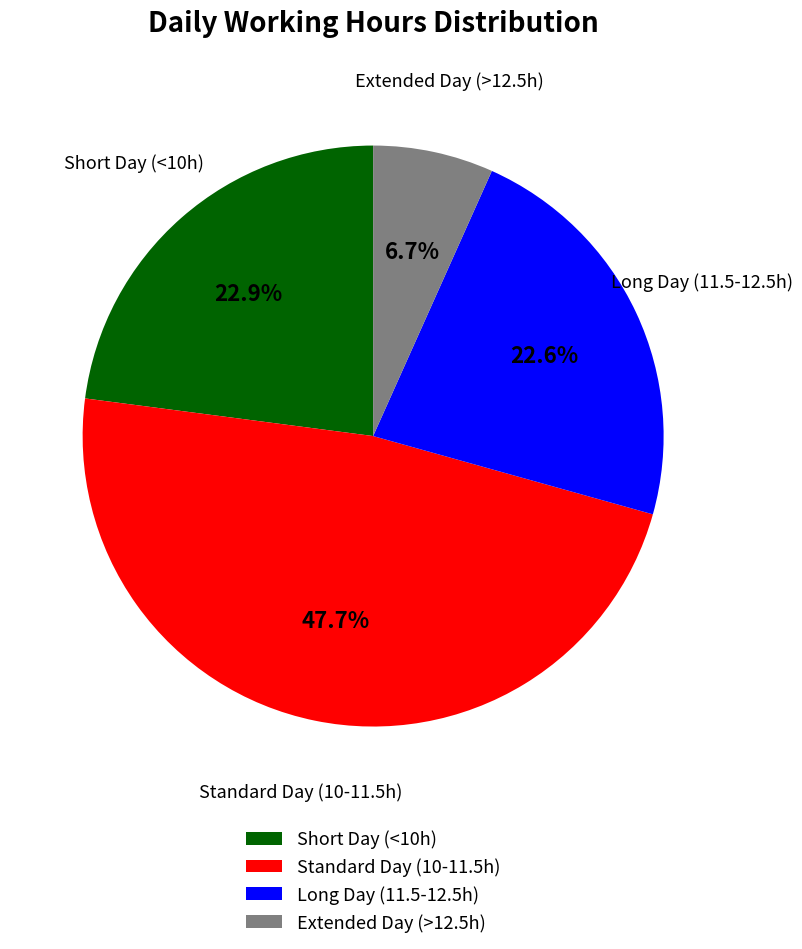

Which category has the biggest portion of the pie?

Standard Day (10-11.5h)